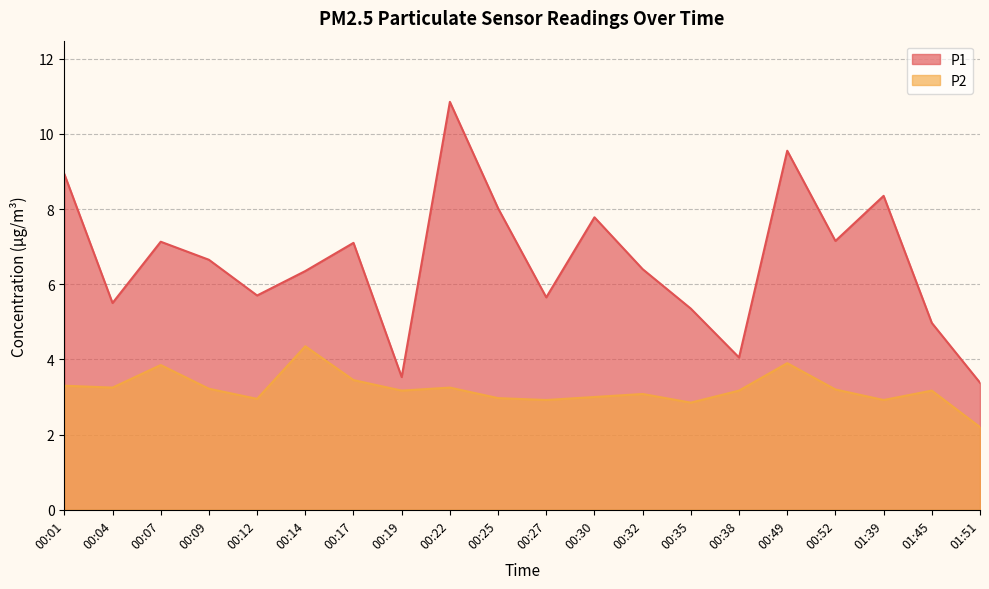

True or false: P1 and P2 intersect in this chart.

False